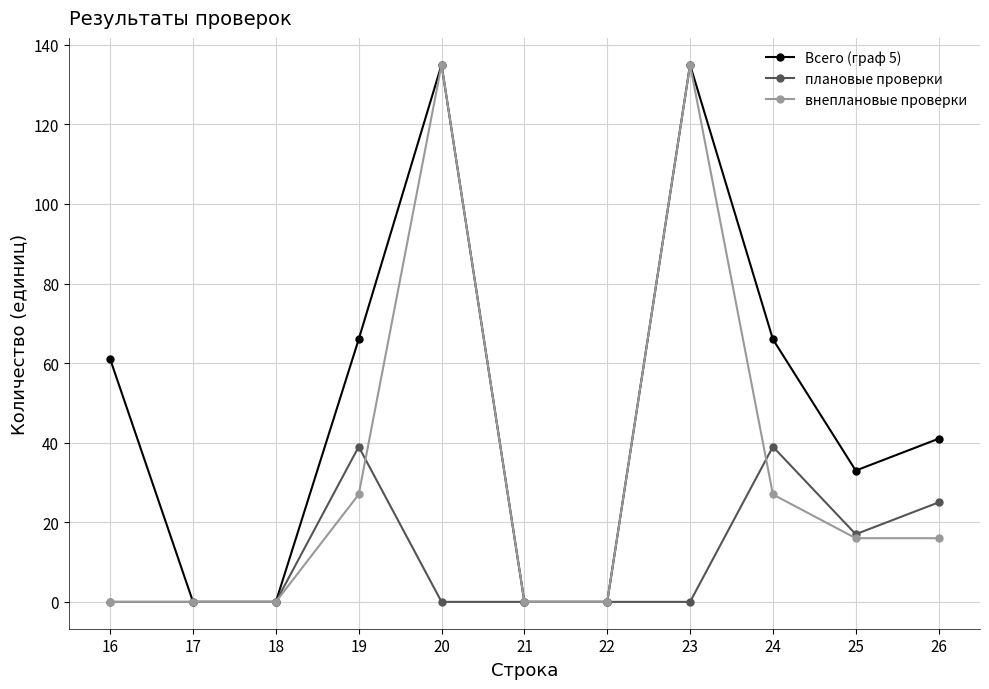

Does the chart have visible grid lines?

Yes